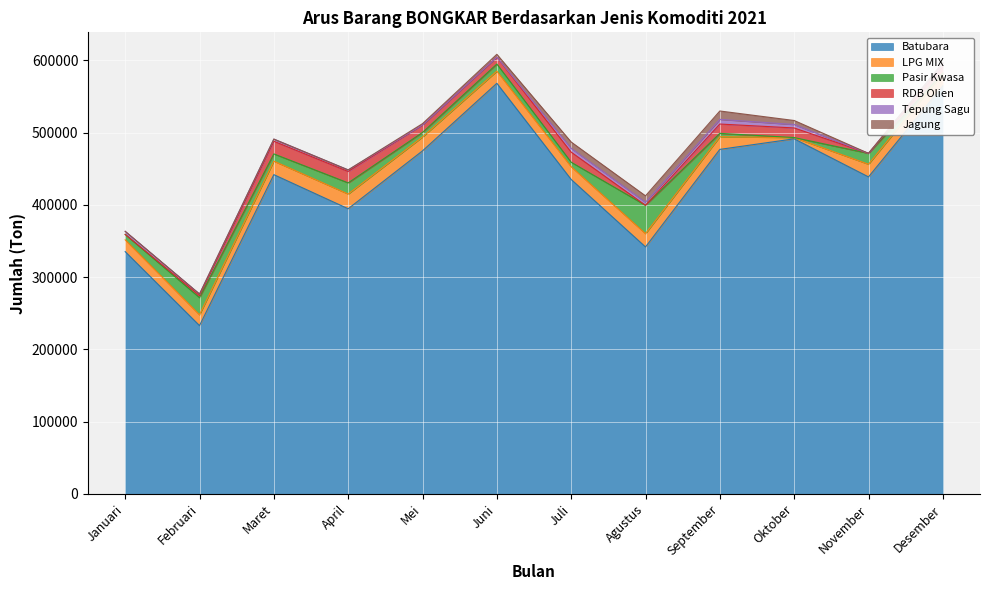

Reading left to right, what are all the values shown in this chart?

Batubara: Januari=335331	Februari=232949	Maret=441850	April=394667	Mei=474768	Juni=568265	Juli=435180	Agustus=341818	September=476815	Oktober=491429	November=438739	Desember=564668
LPG MIX: Januari=16336	Februari=15007	Maret=18718	April=20366	Mei=19215	Juni=16816	Juli=17610	Agustus=18414	September=17510	Oktober=1752	November=17509	Desember=17502
Pasir Kwasa: Januari=7503	Februari=23662	Maret=9995	April=15441	Mei=6275	Juni=9849	Juli=6242	Agustus=39178	September=4680	Oktober=0	November=15097	Desember=0
RDB Olien: Januari=0	Februari=2850	Maret=17501	April=15747	Mei=10452	Juni=9504	Juli=13953	Agustus=0	September=12900	Oktober=13302	November=0	Desember=9300
Tepung Sagu: Januari=4238	Februari=2187	Maret=3016	April=2210	Mei=0	Juni=0	Juli=5224	Agustus=4207	September=6448	Oktober=4759	November=0	Desember=5222
Jagung: Januari=0	Februari=0	Maret=0	April=0	Mei=1717	Juni=3962	Juli=8785	Agustus=8896	September=11595	Oktober=5544	November=0	Desember=0